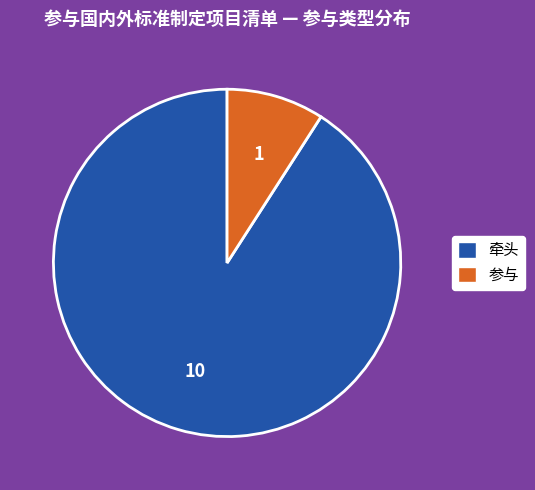

Count the number of slices in the pie.

2